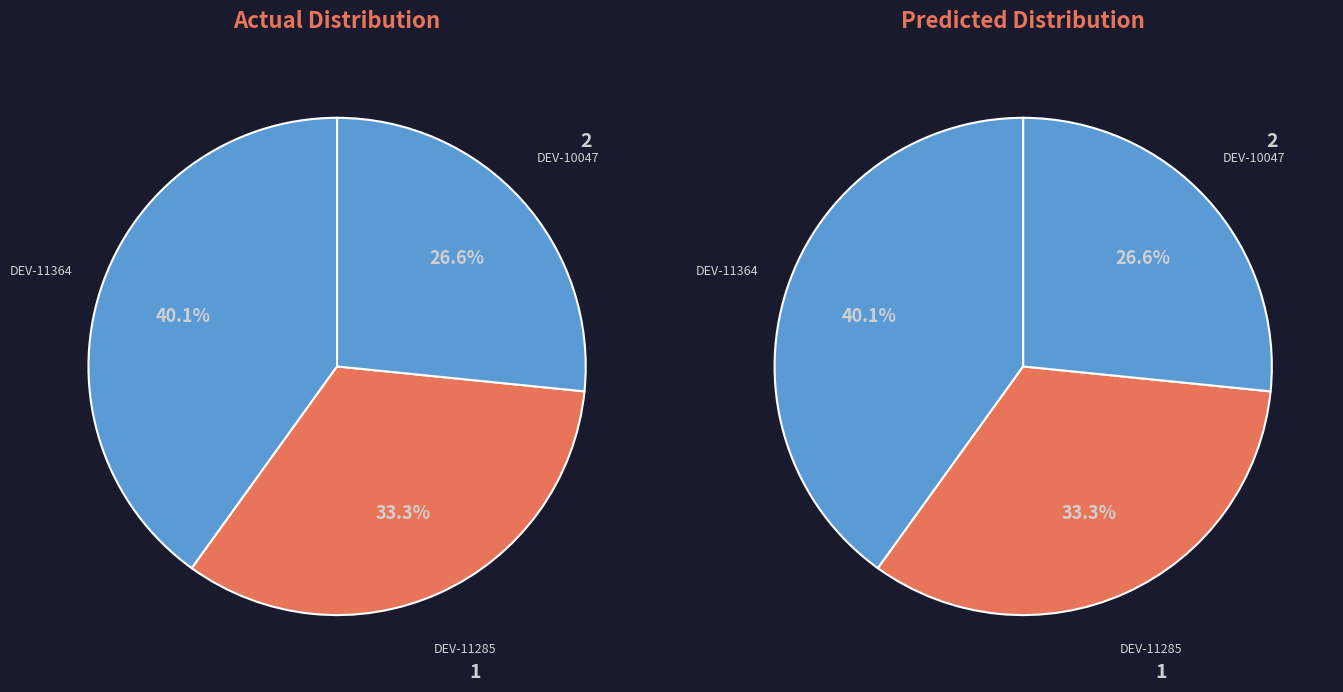

Count the number of slices in the pie.

3